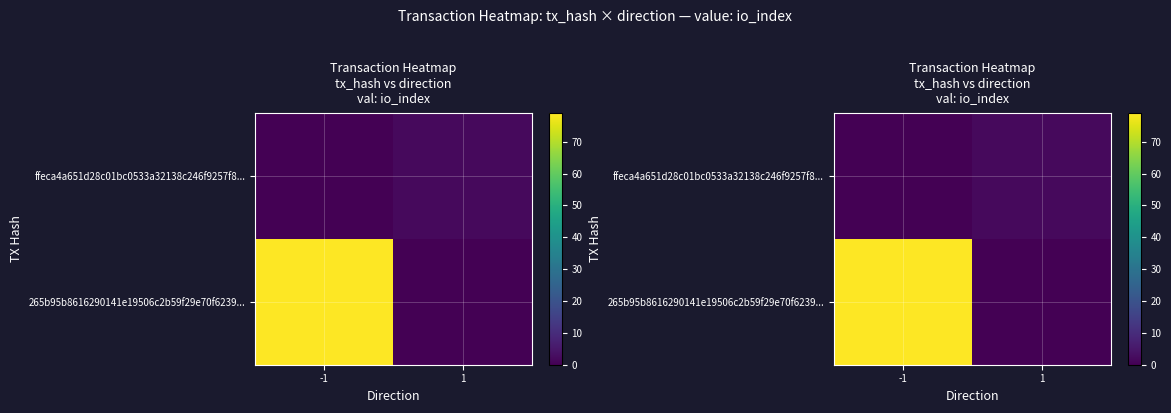

What is the total value across all series at -1?

79